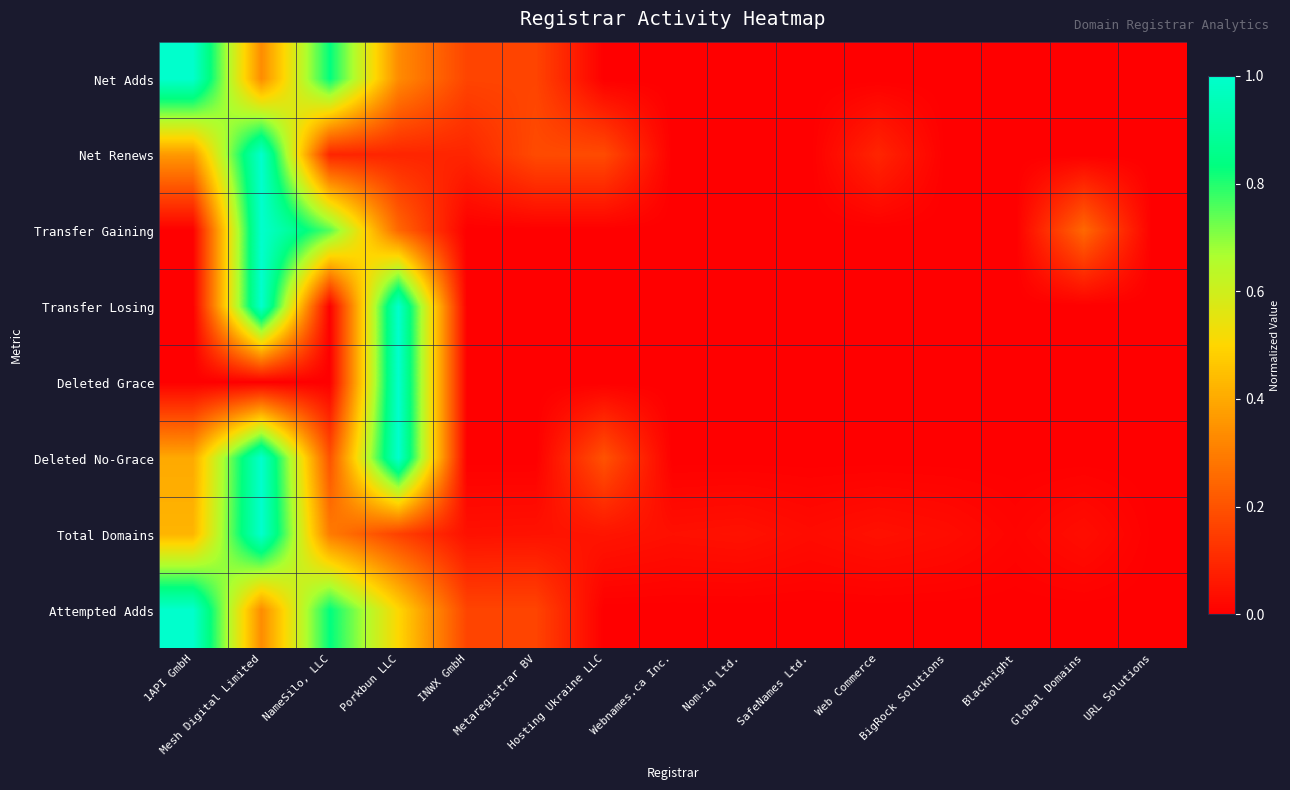

Reading right to left, extract all data points from this chart.

Net Adds: URL Solutions=0.0	Global Domains=0.0	Blacknight=0.0	BigRock Solutions=0.0	Web Commerce=0.0	SafeNames Ltd.=0.0	Nom-iq Ltd.=0.0	Webnames.ca Inc.=0.0	Hosting Ukraine LLC=0.0	Metaregistrar BV=0.2	INWX GmbH=0.2	Porkbun LLC=0.3	NameSilo, LLC=0.8	Mesh Digital Limited=0.3	1API GmbH=1.0
Net Renews: URL Solutions=0.0	Global Domains=0.0	Blacknight=0.0	BigRock Solutions=0.0	Web Commerce=0.1	SafeNames Ltd.=0.0	Nom-iq Ltd.=0.0	Webnames.ca Inc.=0.0	Hosting Ukraine LLC=0.2	Metaregistrar BV=0.2	INWX GmbH=0.1	Porkbun LLC=0.1	NameSilo, LLC=0.1	Mesh Digital Limited=1.0	1API GmbH=0.4
Transfer Gaining: URL Solutions=0.0	Global Domains=0.2	Blacknight=0.0	BigRock Solutions=0.0	Web Commerce=0.0	SafeNames Ltd.=0.0	Nom-iq Ltd.=0.0	Webnames.ca Inc.=0.0	Hosting Ukraine LLC=0.0	Metaregistrar BV=0.0	INWX GmbH=0.0	Porkbun LLC=0.2	NameSilo, LLC=0.8	Mesh Digital Limited=1.0	1API GmbH=0.0
Transfer Losing: URL Solutions=0.0	Global Domains=0.0	Blacknight=0.0	BigRock Solutions=0.0	Web Commerce=0.0	SafeNames Ltd.=0.0	Nom-iq Ltd.=0.0	Webnames.ca Inc.=0.0	Hosting Ukraine LLC=0.0	Metaregistrar BV=0.0	INWX GmbH=0.0	Porkbun LLC=1.0	NameSilo, LLC=0.0	Mesh Digital Limited=1.0	1API GmbH=0.0
Deleted Grace: URL Solutions=0.0	Global Domains=0.0	Blacknight=0.0	BigRock Solutions=0.0	Web Commerce=0.0	SafeNames Ltd.=0.0	Nom-iq Ltd.=0.0	Webnames.ca Inc.=0.0	Hosting Ukraine LLC=0.0	Metaregistrar BV=0.0	INWX GmbH=0.0	Porkbun LLC=1.0	NameSilo, LLC=0.0	Mesh Digital Limited=0.0	1API GmbH=0.0
Deleted No-Grace: URL Solutions=0.0	Global Domains=0.0	Blacknight=0.0	BigRock Solutions=0.0	Web Commerce=0.0	SafeNames Ltd.=0.0	Nom-iq Ltd.=0.0	Webnames.ca Inc.=0.0	Hosting Ukraine LLC=0.2	Metaregistrar BV=0.0	INWX GmbH=0.0	Porkbun LLC=1.0	NameSilo, LLC=0.2	Mesh Digital Limited=1.0	1API GmbH=0.4
Total Domains: URL Solutions=0.0	Global Domains=0.0	Blacknight=0.0	BigRock Solutions=0.0	Web Commerce=0.0	SafeNames Ltd.=0.0	Nom-iq Ltd.=0.0	Webnames.ca Inc.=0.0	Hosting Ukraine LLC=0.1	Metaregistrar BV=0.0	INWX GmbH=0.0	Porkbun LLC=0.2	NameSilo, LLC=0.3	Mesh Digital Limited=1.0	1API GmbH=0.4
Attempted Adds: URL Solutions=0.0	Global Domains=0.0	Blacknight=0.0	BigRock Solutions=0.0	Web Commerce=0.0	SafeNames Ltd.=0.0	Nom-iq Ltd.=0.0	Webnames.ca Inc.=0.0	Hosting Ukraine LLC=0.0	Metaregistrar BV=0.2	INWX GmbH=0.2	Porkbun LLC=0.5	NameSilo, LLC=0.8	Mesh Digital Limited=0.3	1API GmbH=1.0